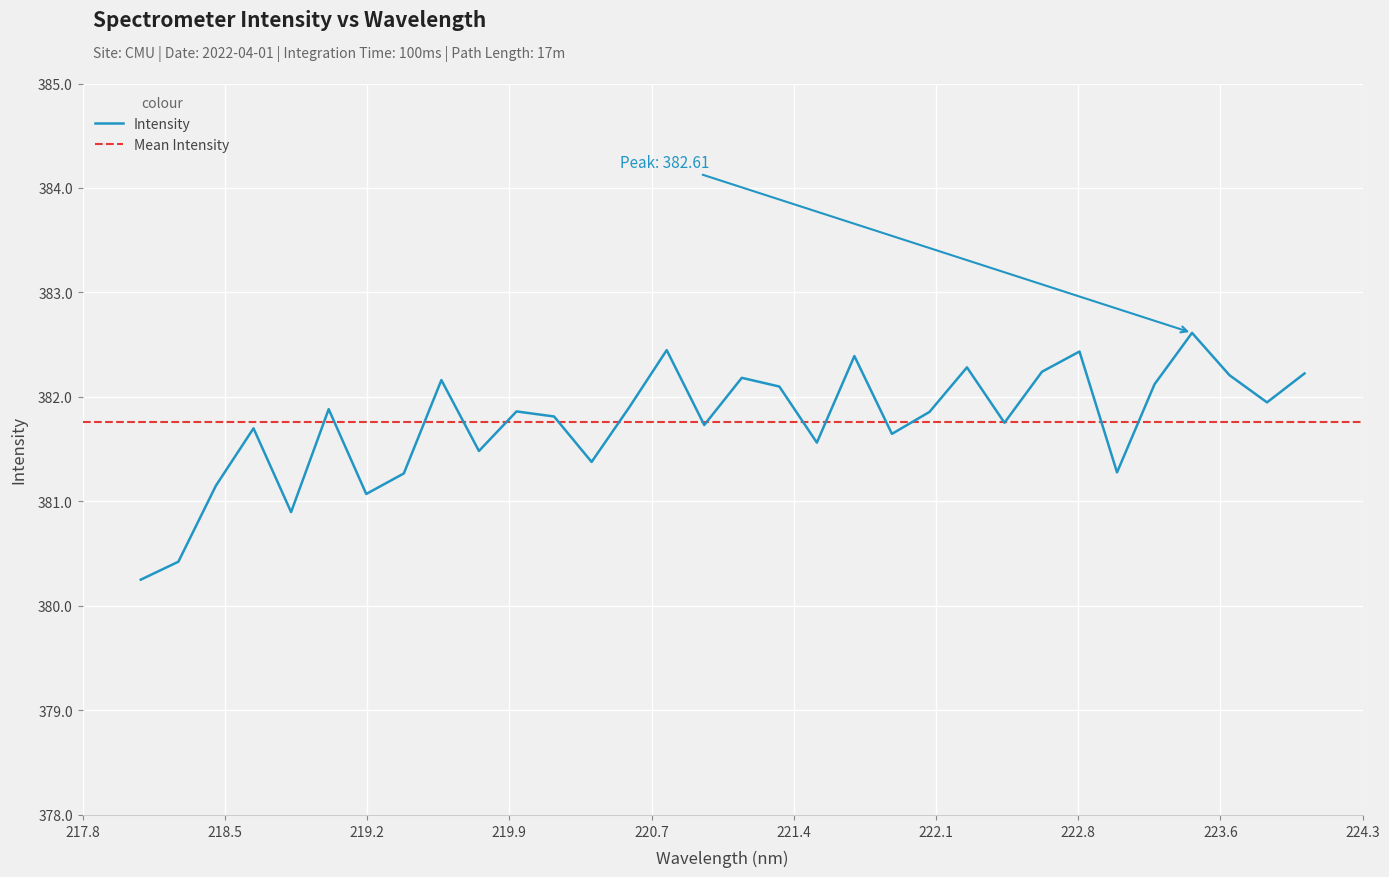

Is it true that the value at 221.6902 is 382.4?

True